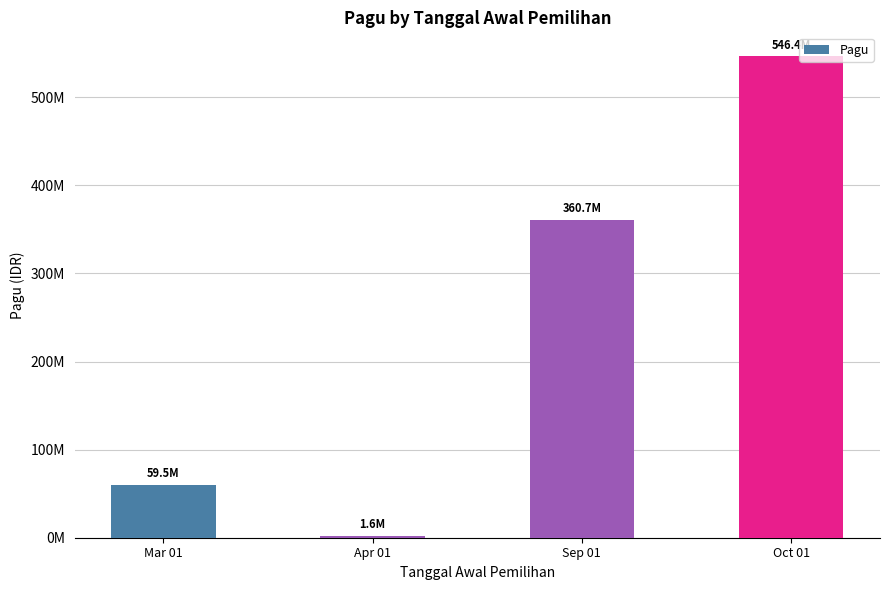

Where is the data nearest to the value 274020720?

Sep 01